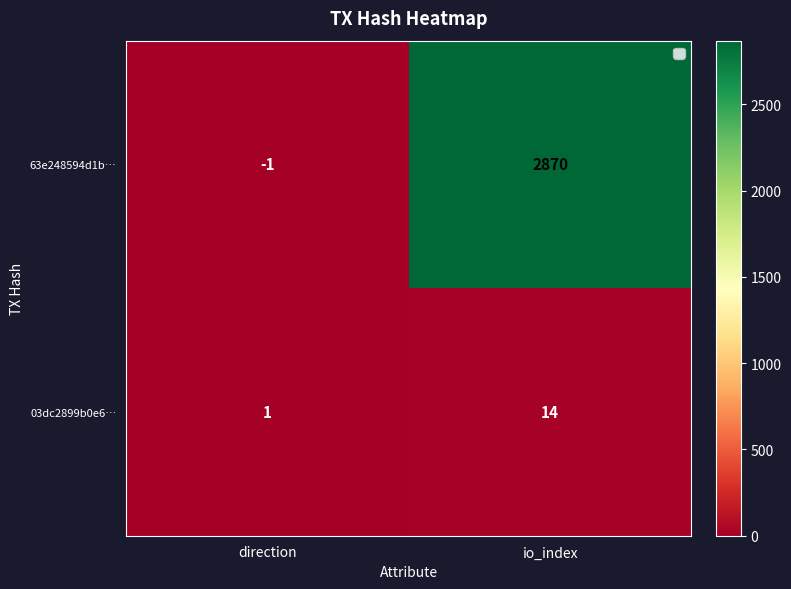

At which category is the sum across all series the highest?

io_index